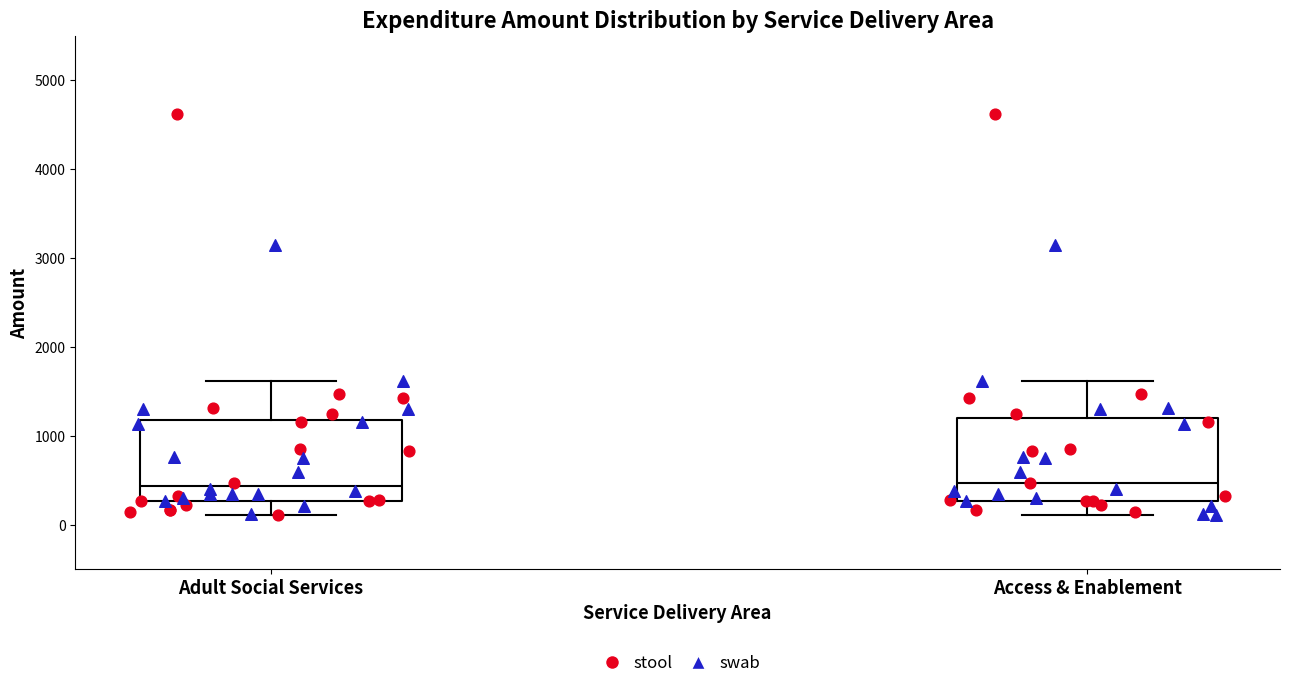

Where is the upper edge of the box for Access & Enablement on the y-axis? The values are not printed on the chart, so give them approximately, as read against the axis.

1200